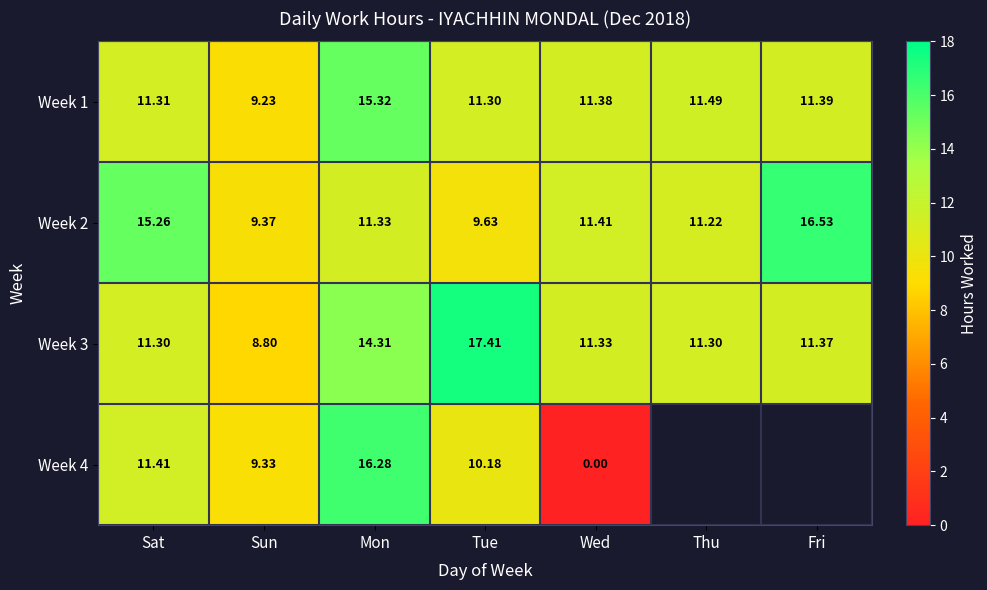

What is the greatest value displayed?

17.4